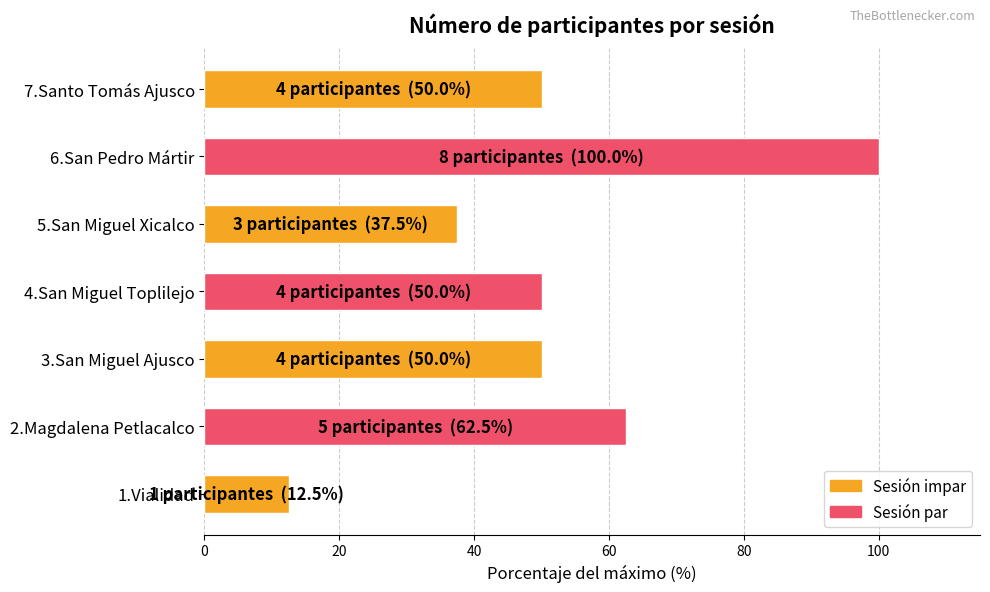

What is the sum of the values at 2.Magdalena Petlacalco and 5.San Miguel Xicalco?

100.0